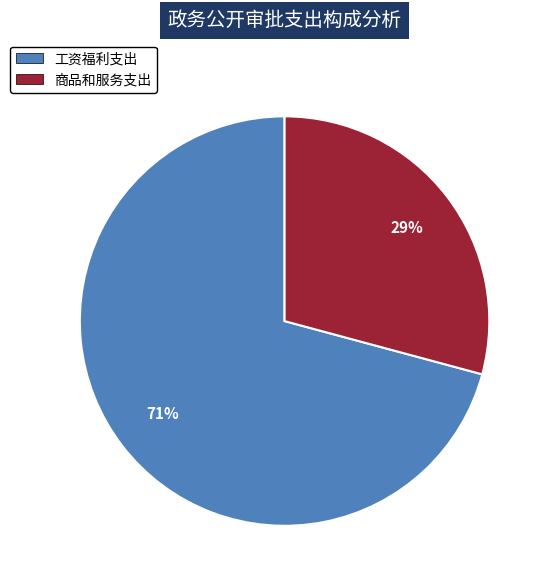

To the nearest percent, what is the difference between the largest and smallest slice percentages?

42%